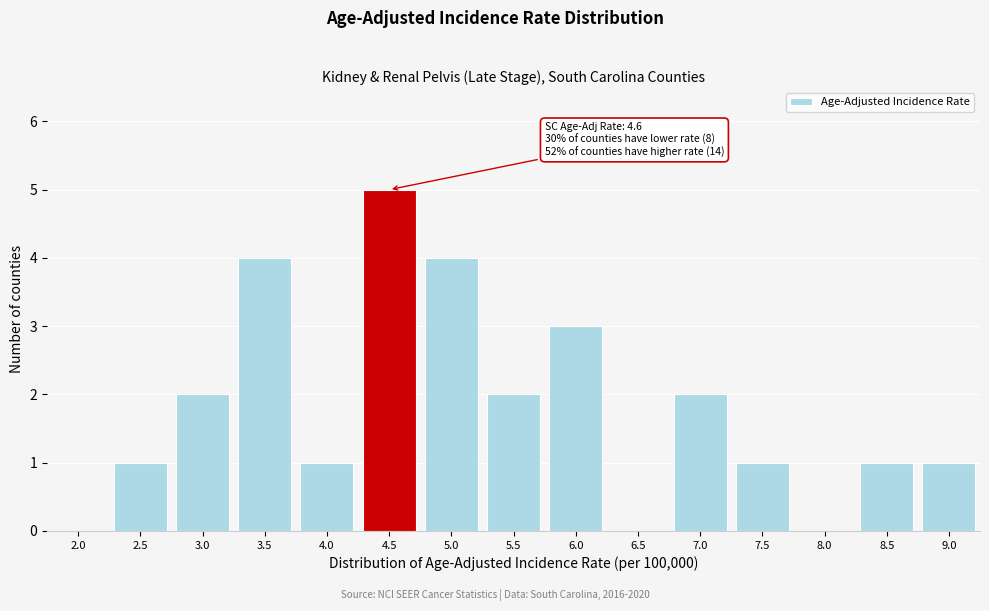

Reading right to left, extract all data points from this chart.

9.0=1	8.5=1	8.0=0	7.5=1	7.0=2	6.5=0	6.0=3	5.5=2	5.0=4	4.5=5	4.0=1	3.5=4	3.0=2	2.5=1	2.0=0